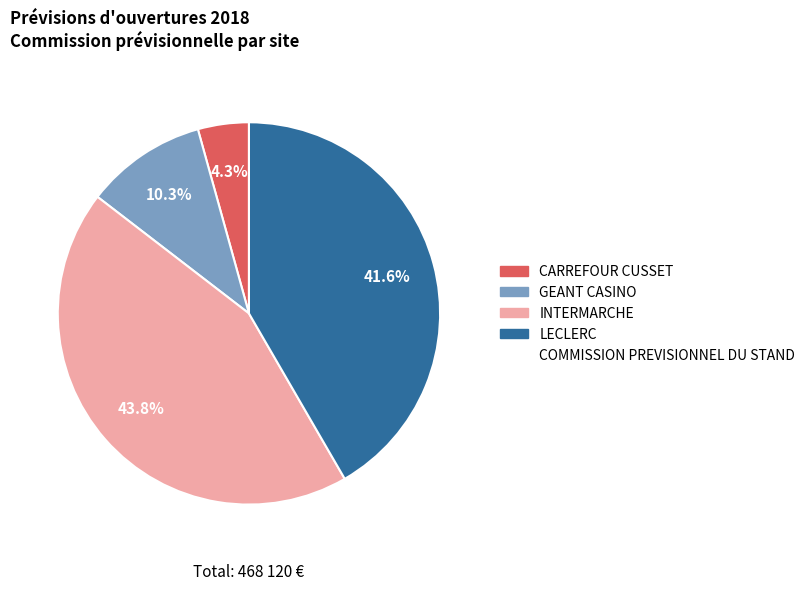

Is there any slice that represents more than half of the pie?

No